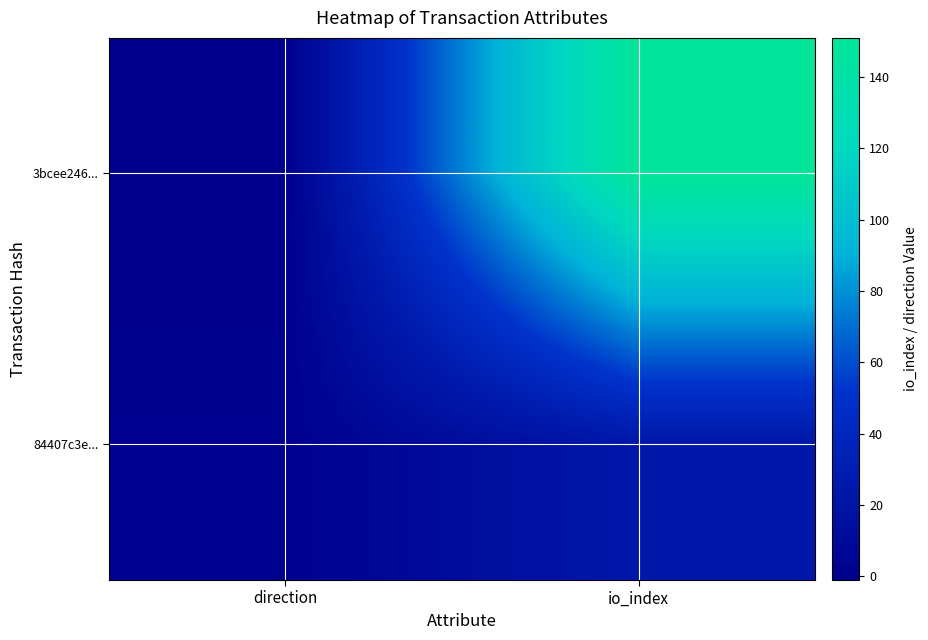

Reading right to left, transcribe all the data shown in this chart.

3bcee246...: io_index=151	direction=-1
84407c3e...: io_index=24	direction=1